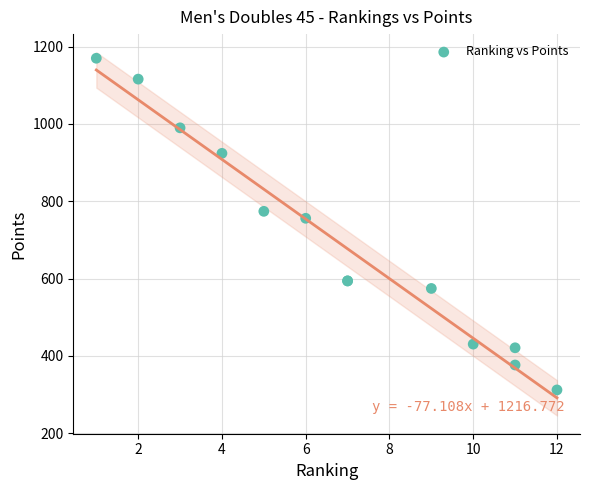

What Y value in the scatter plot is closest to 741?

756.0